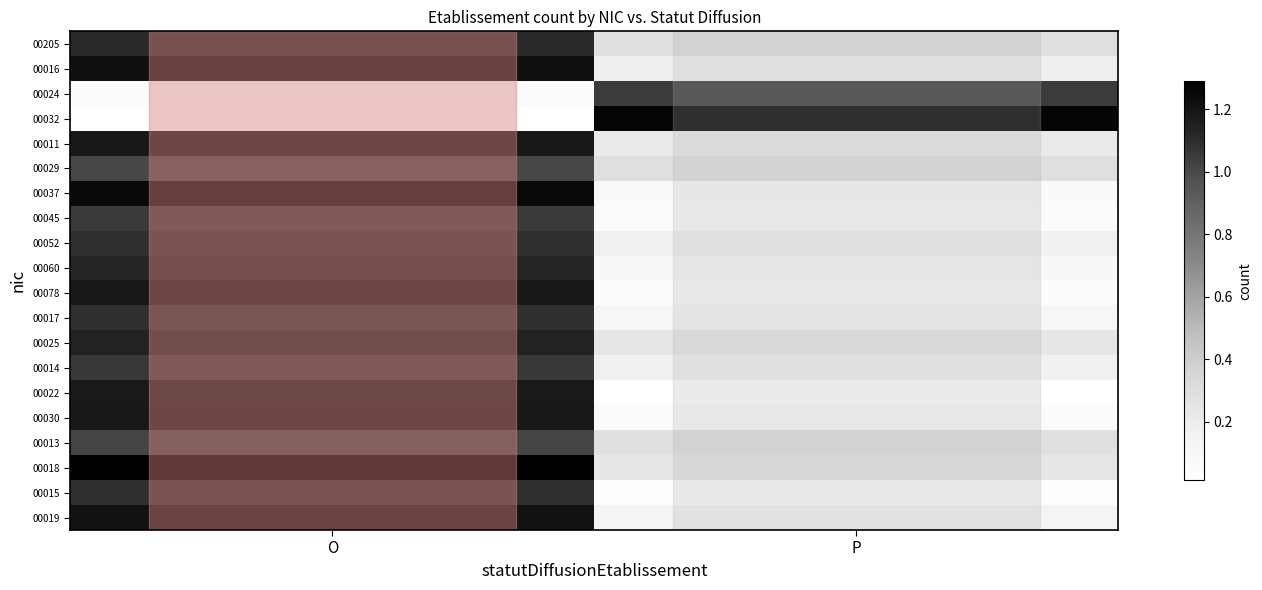

Reading left to right, what are all the values shown in this chart?

00205: O=1.1	P=0.3
00016: O=1.2	P=0.2
00024: O=0.0	P=1.0
00032: O=0.0	P=1.3
00011: O=1.2	P=0.2
00029: O=1.0	P=0.3
00037: O=1.2	P=0.1
00045: O=1.1	P=0.1
00052: O=1.1	P=0.2
00060: O=1.1	P=0.1
00078: O=1.2	P=0.0
00017: O=1.1	P=0.1
00025: O=1.1	P=0.2
00014: O=1.1	P=0.2
00022: O=1.2	P=0.0
00030: O=1.2	P=0.1
00013: O=1.0	P=0.3
00018: O=1.3	P=0.2
00015: O=1.1	P=0.0
00019: O=1.2	P=0.1